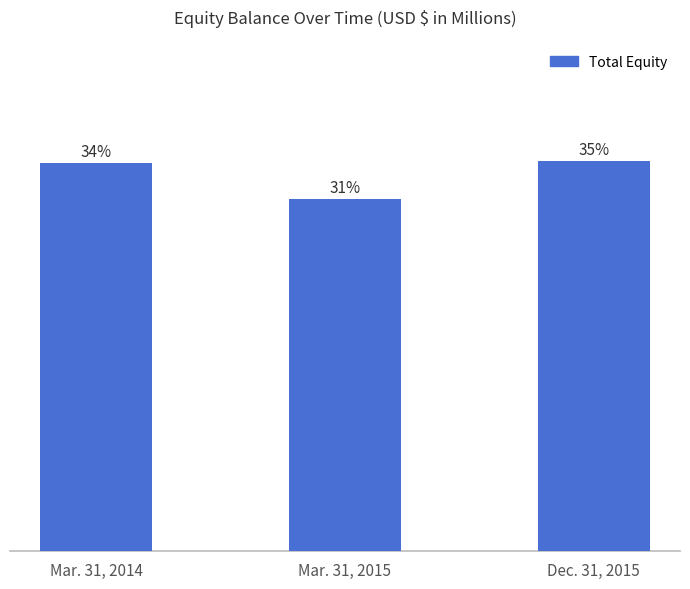

Are the bars horizontal?

No